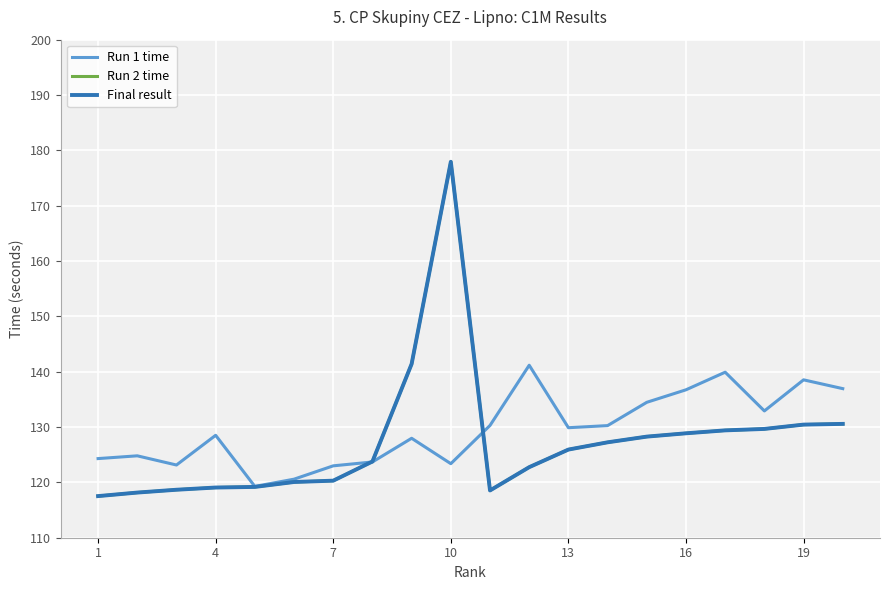

Reading left to right, transcribe all the data shown in this chart.

Run 1 time: 124.3	124.8	123.1	128.5	119.3	120.6	123.0	123.7	128.0	123.4	130.3	141.2	129.9	130.3	134.5	136.7	139.9	132.9	138.5	136.9
Run 2 time: 117.5	118.2	118.7	119.1	119.2	120.1	120.3	123.8	141.4	177.9	118.5	122.8	125.9	127.2	128.3	128.9	129.4	129.7	130.4	130.6
Final result: 117.5	118.2	118.7	119.1	119.2	120.1	120.3	123.8	141.4	177.9	118.5	122.8	125.9	127.2	128.3	128.9	129.4	129.7	130.4	130.6